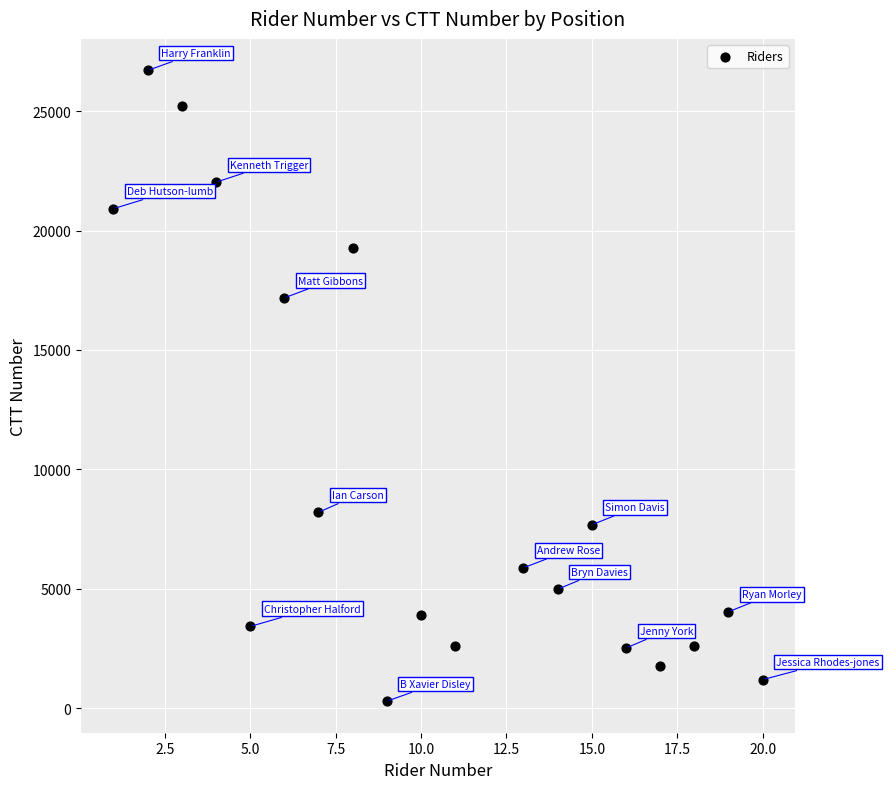

What is the range of X values (max minus min)?

19